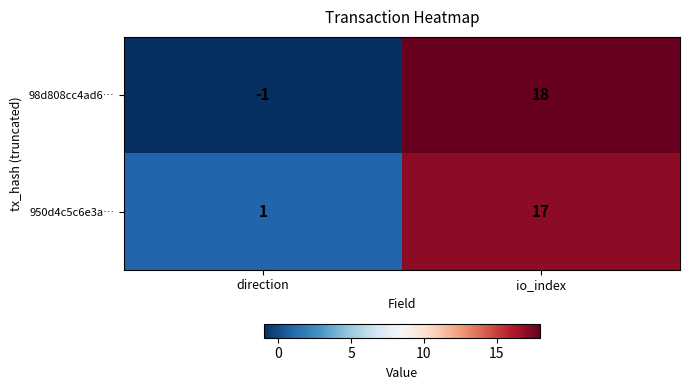

List the series in order of their overall mean, highest first.

950d4c5c6e3a…, 98d808cc4ad6…